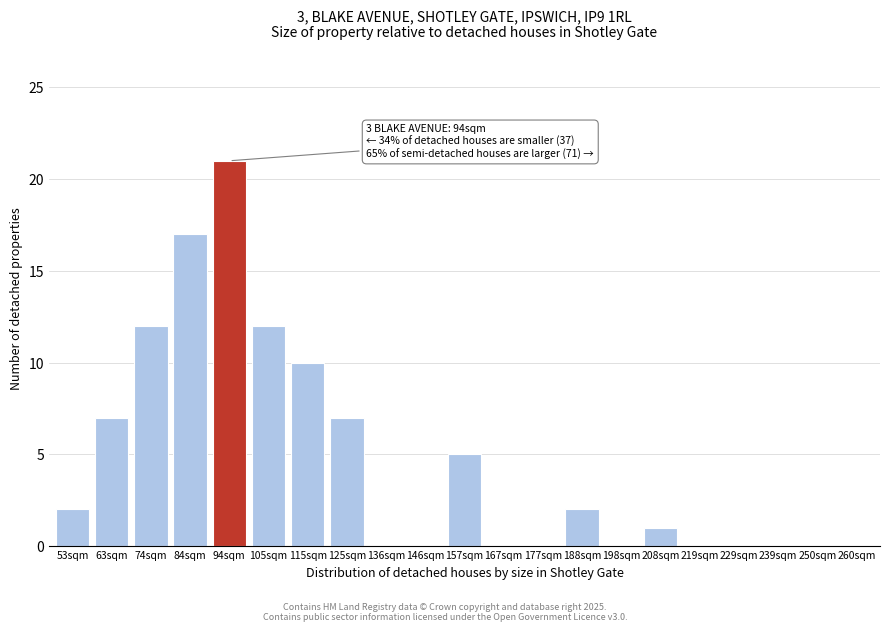

Reading left to right, list all the values displayed in this chart.

53sqm=2	63sqm=7	74sqm=12	84sqm=17	94sqm=21	105sqm=12	115sqm=10	125sqm=7	136sqm=0	146sqm=0	157sqm=5	167sqm=0	177sqm=0	188sqm=2	198sqm=0	208sqm=1	219sqm=0	229sqm=0	239sqm=0	250sqm=0	260sqm=0